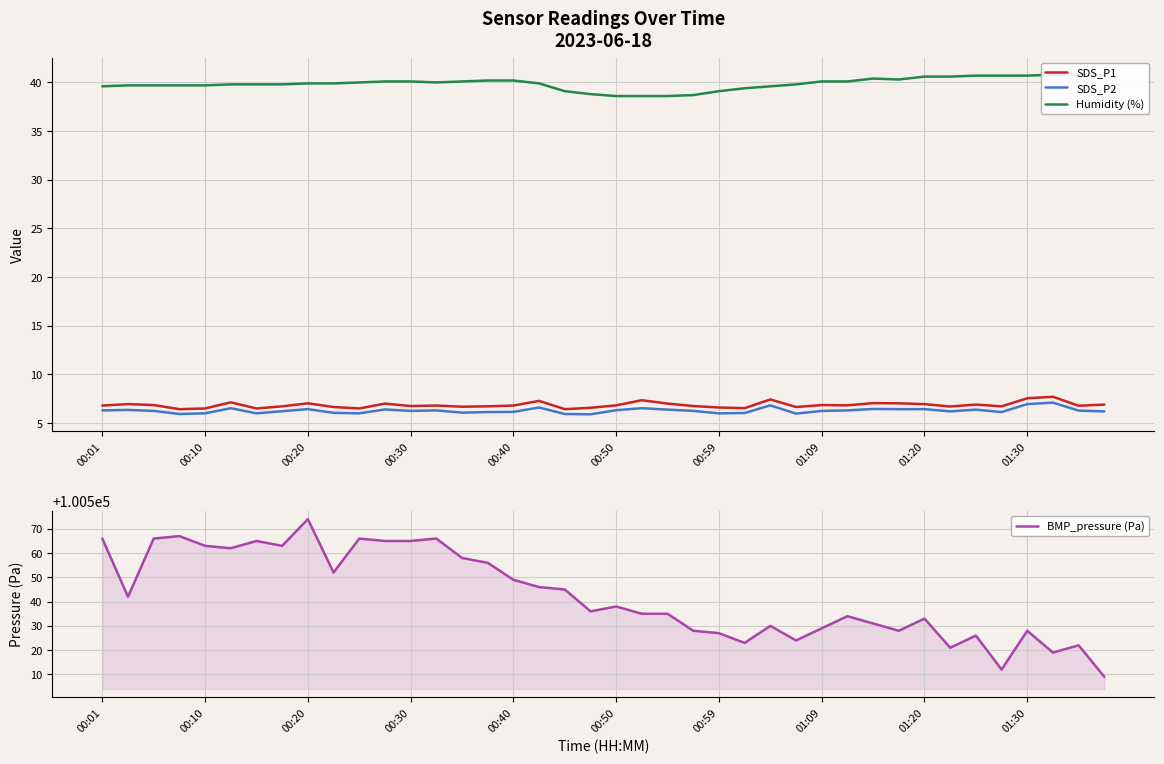

The value of SDS_P2 at 01:30 is 9.2. True or false?

False